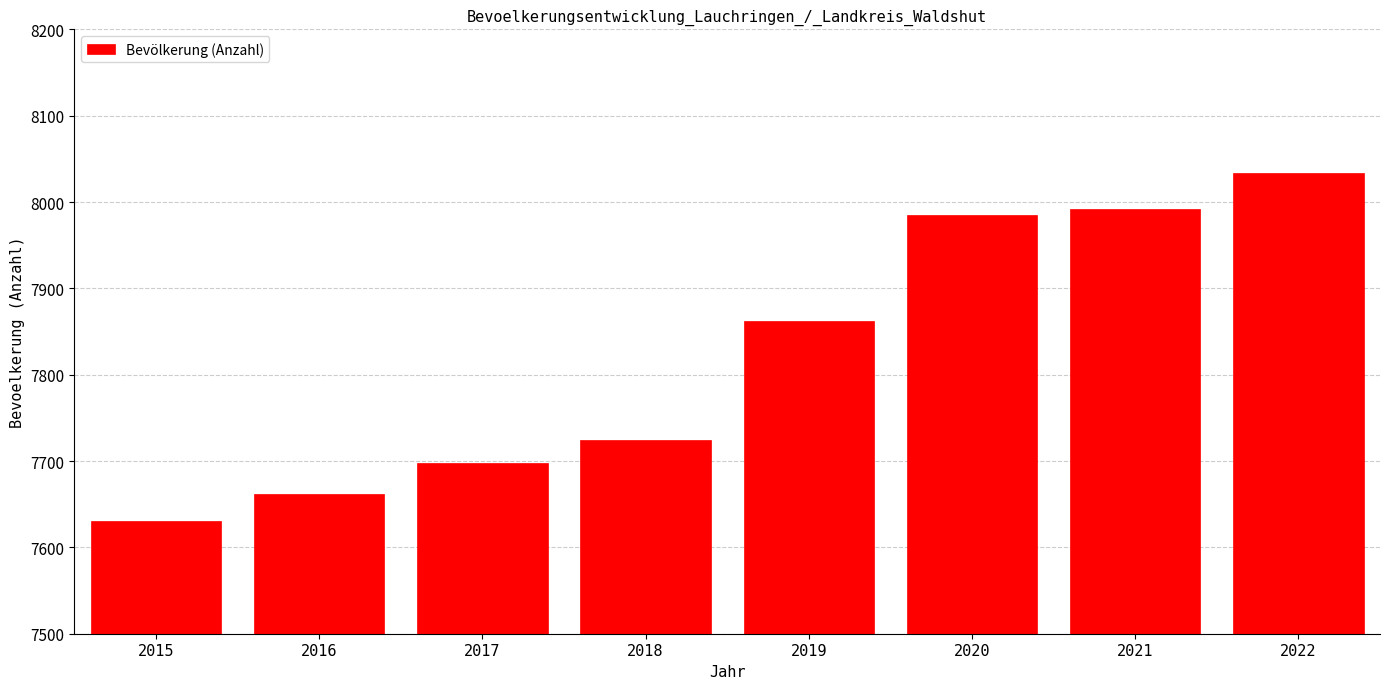

Reading left to right, transcribe all the data shown in this chart.

7630	7662	7698	7724	7862	7985	7992	8034